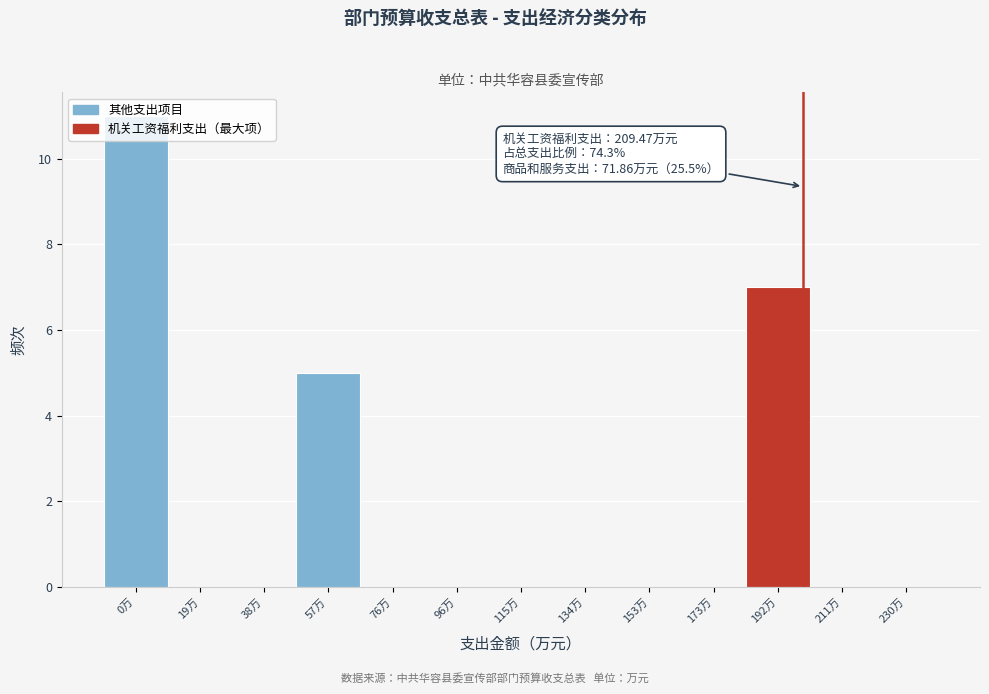

What is the sum of the values at 192万 and 57万?

12